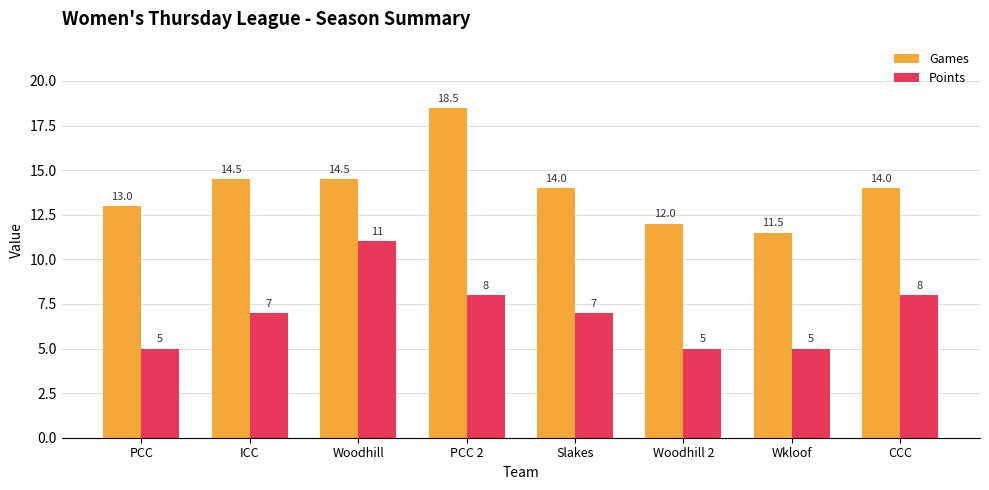

What is the value of the Points bar at the 5th from the left?

7.0